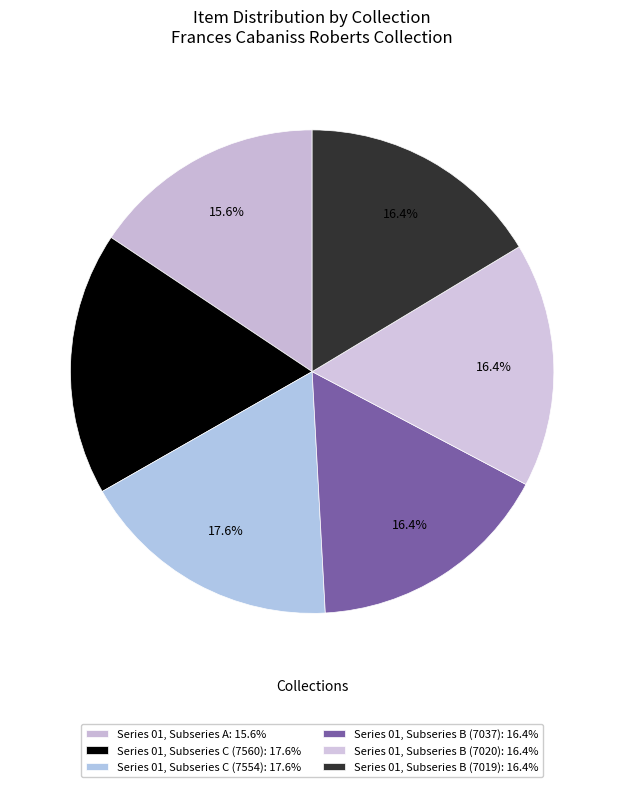

To the nearest percent, what is the difference between the Series 01, Subseries B (7020) and Series 01, Subseries C (7560) slice percentages?

1%